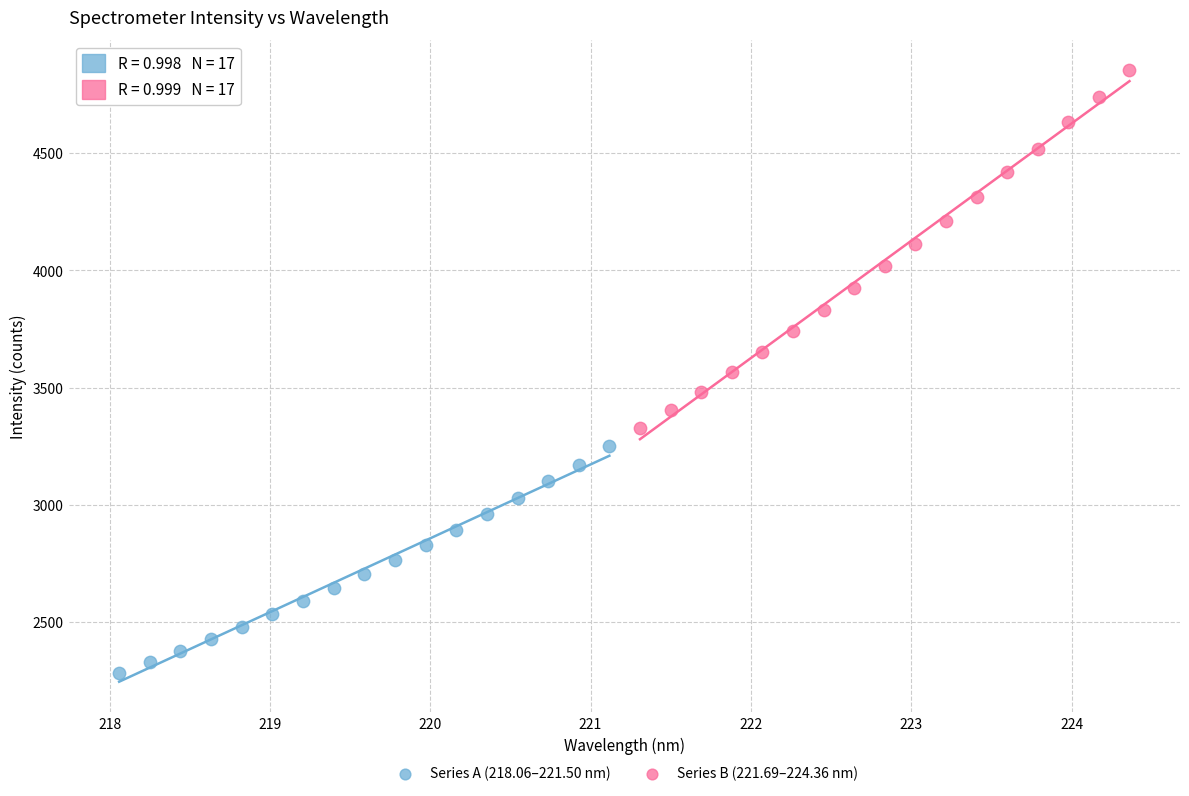

Which series has the widest spread of Y values?

Series B (221.69–224.36 nm)